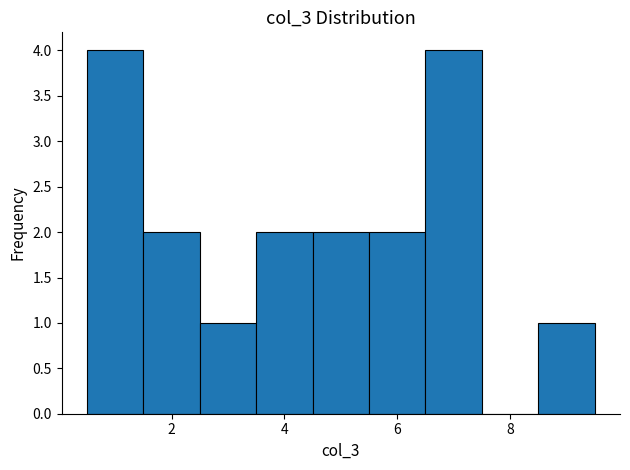

Reading left to right, list every bar in this chart as the range it spans on the x-axis followed by its height. Neither the bar edges nor the heights are printed on the chart, so give them approximately, as read against the axes.

0.5 to 1.5: 4
1.5 to 2.5: 2
2.5 to 3.5: 1
3.5 to 4.5: 2
4.5 to 5.5: 2
5.5 to 6.5: 2
6.5 to 7.5: 4
7.5 to 8.5: 0
8.5 to 9.5: 1